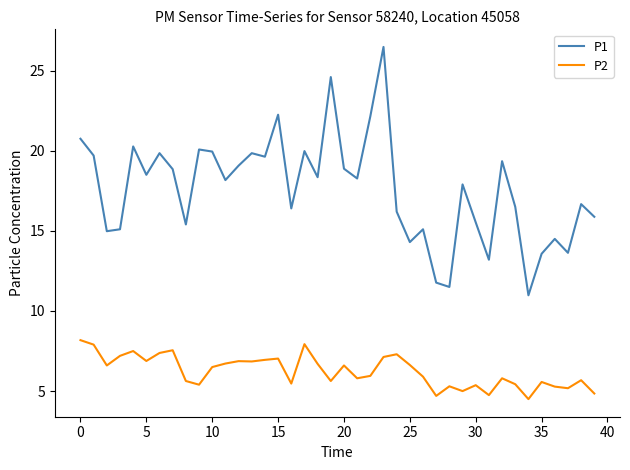

Rank the series by their average value, from highest to lowest.

P1, P2